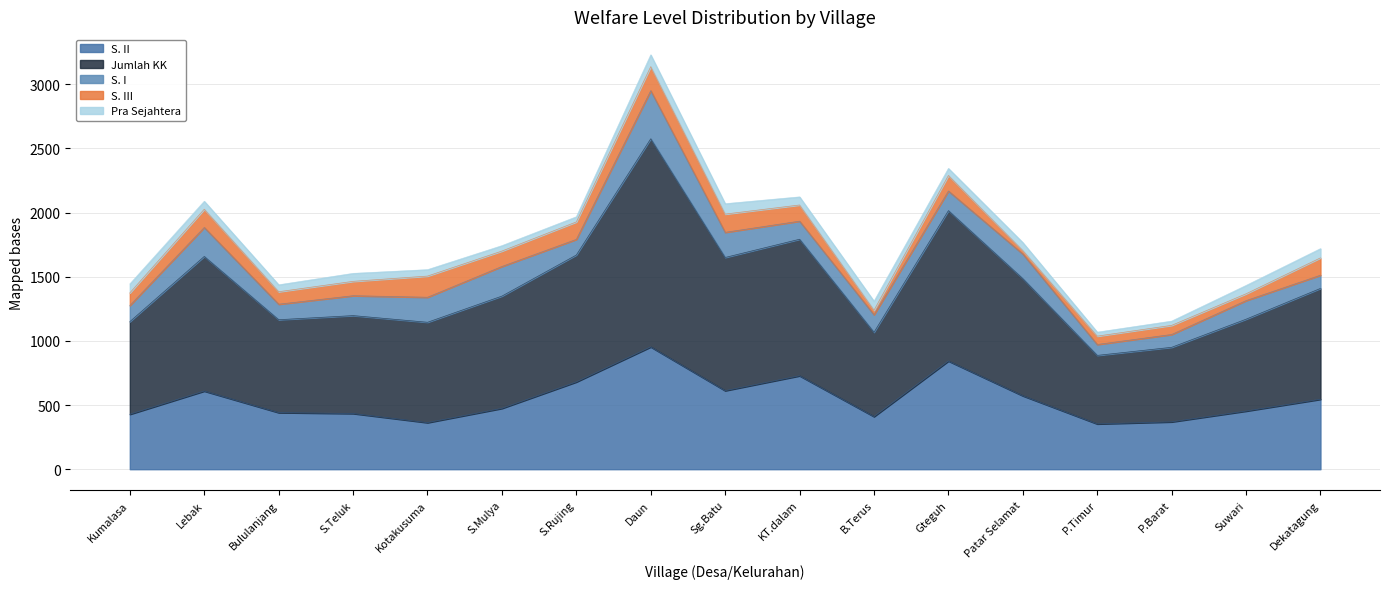

What is the difference between the S. II values at S.Rujing and Kumalasa?

252